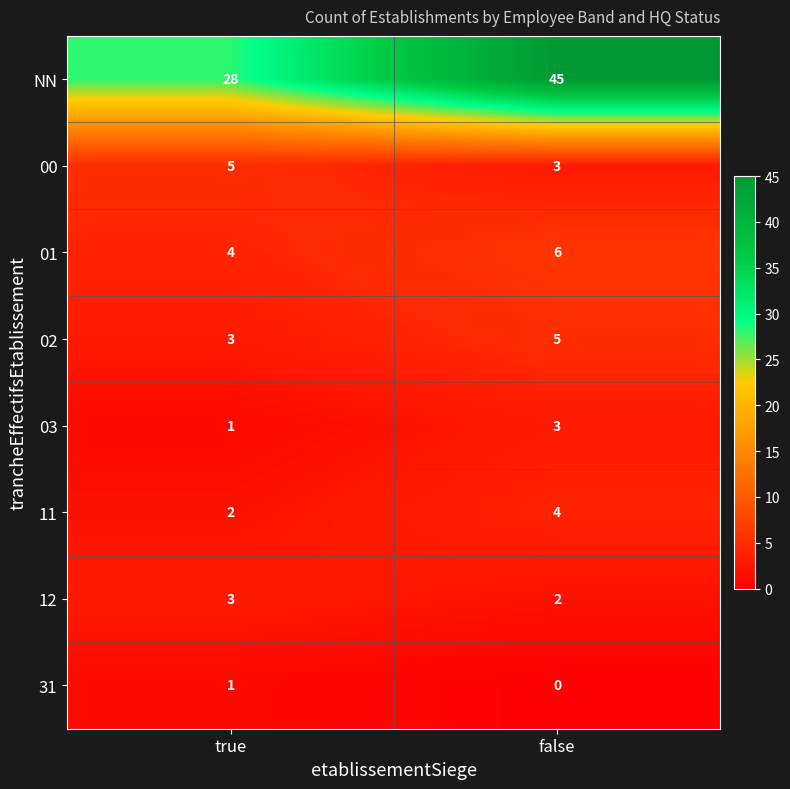

Which series changed the most between true and false?

NN